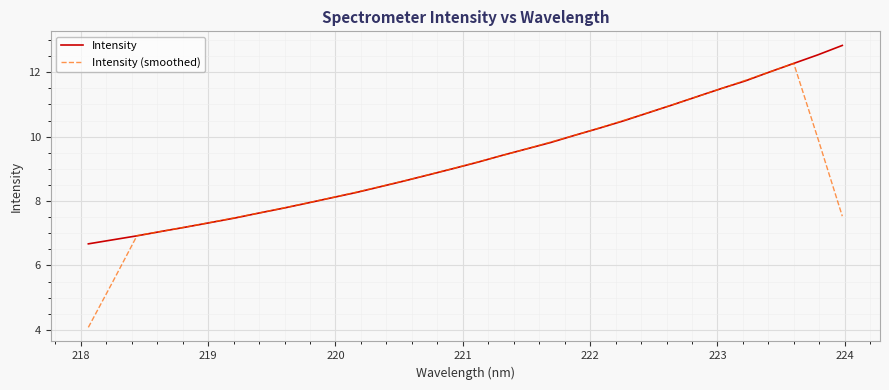

Is this an area chart (filled region under the line)?

No